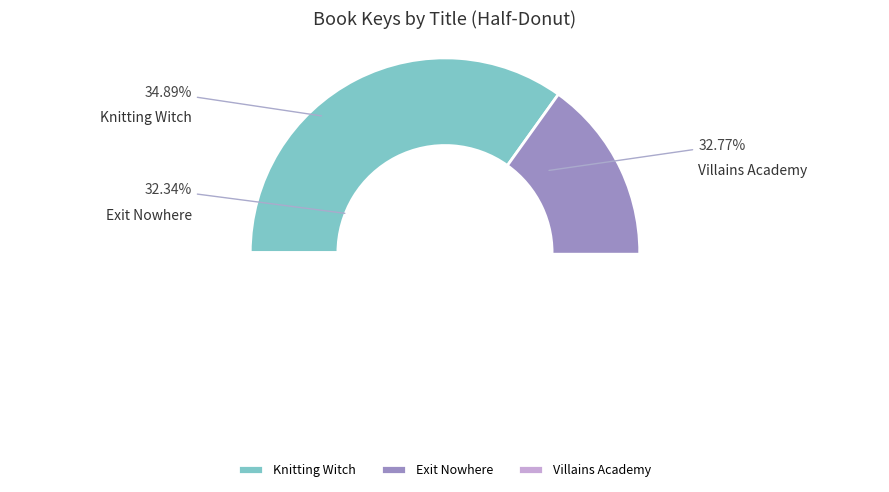

What is the change in value from Exit Nowhere to Villains Academy?

+2703245